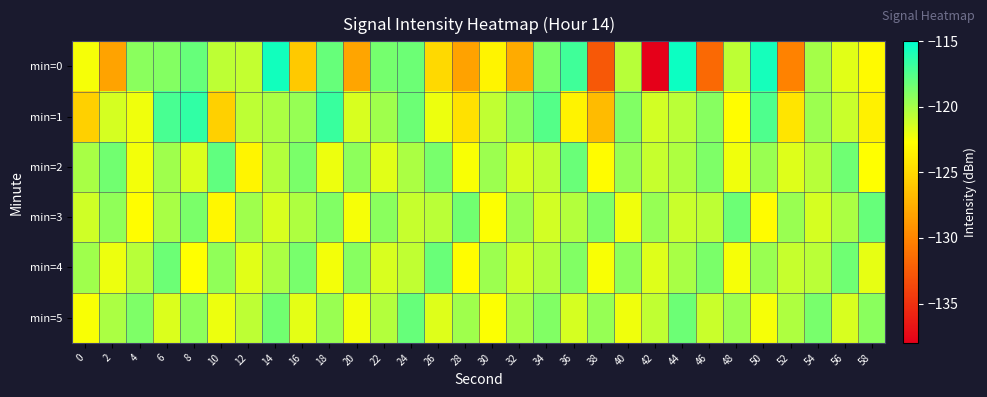

Rank the series by their maximum value, from lowest to highest.

min=4, min=3, min=5, min=2, min=1, min=0